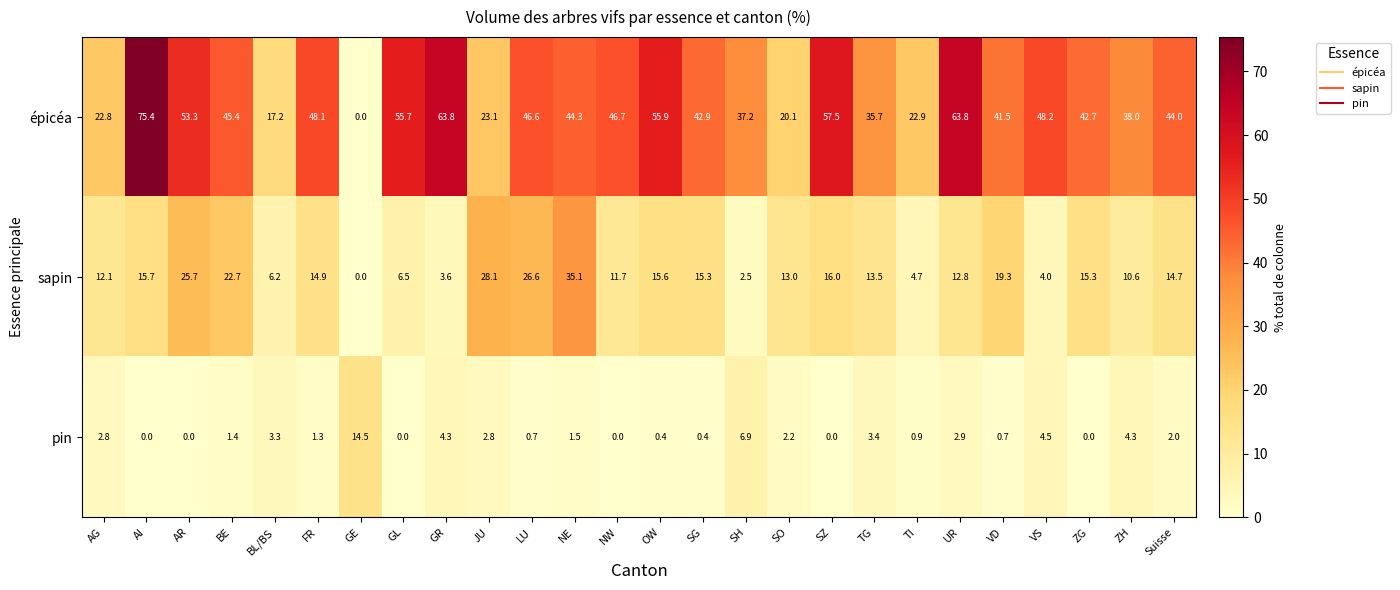

Which series has the widest spread of values?

épicéa